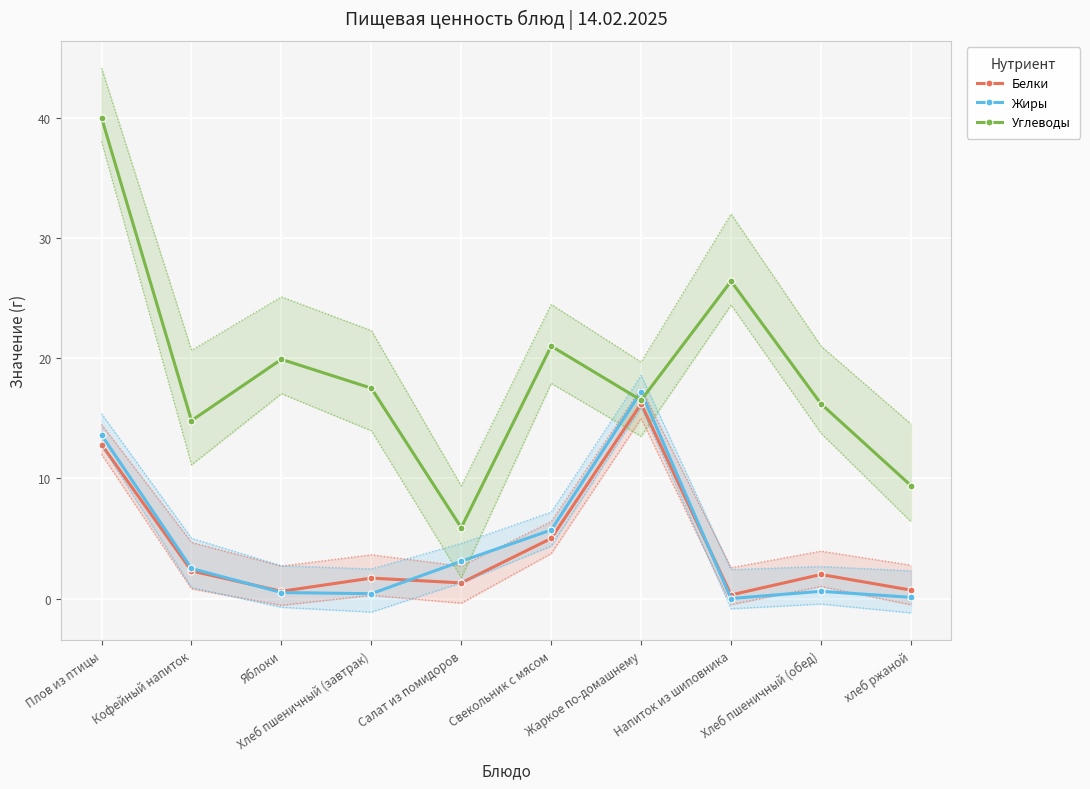

How many values in the Жиры series exceed 2?

5